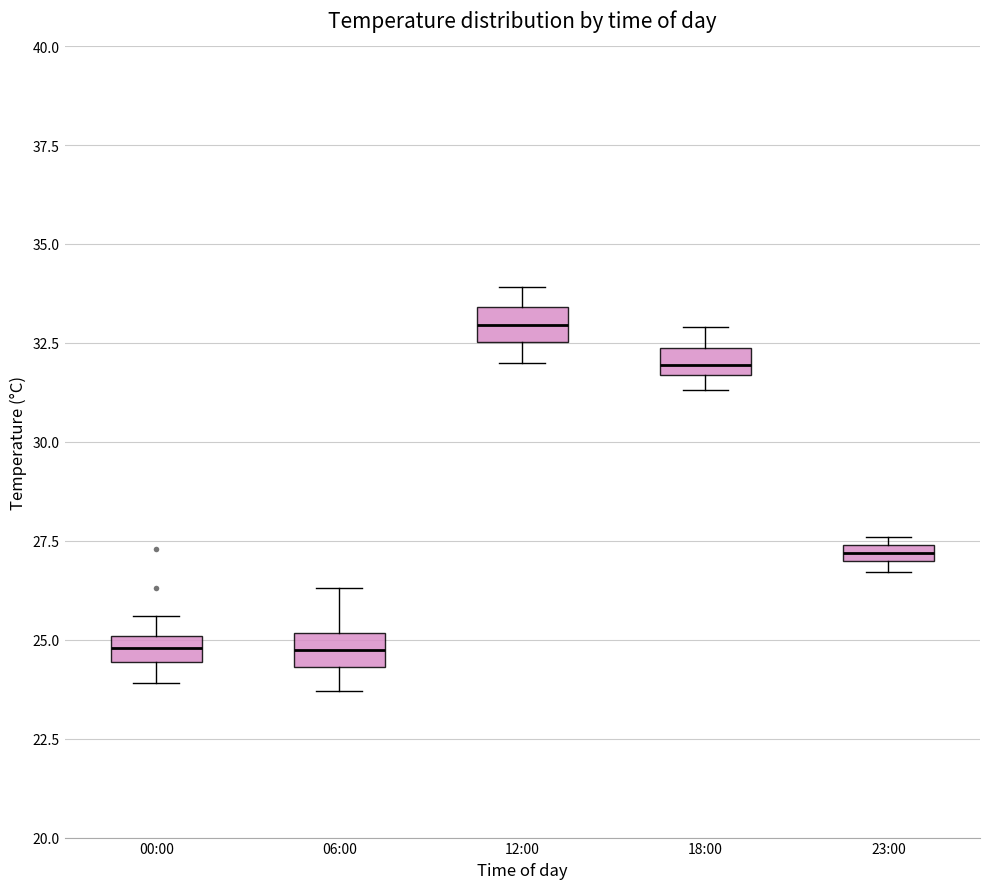

Where is the lower edge of the box for 18:00 on the y-axis? The values are not printed on the chart, so give them approximately, as read against the axis.

31.5